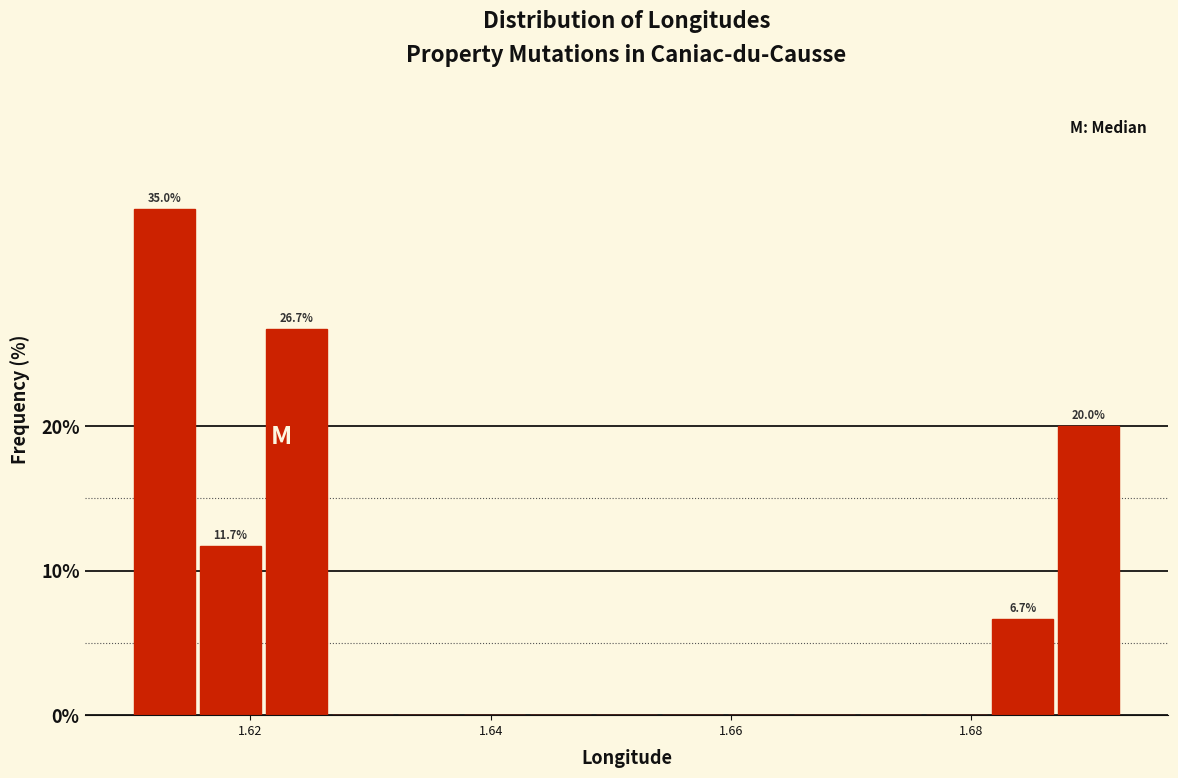

Read against the x-axis, roughly where is the centre of the tallest bar?

1.612